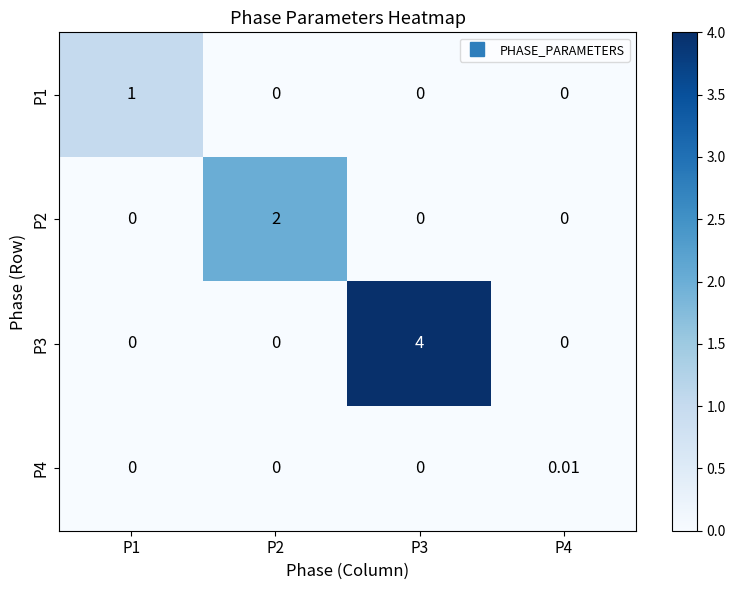

How many values in the P3 series exceed 0?

1